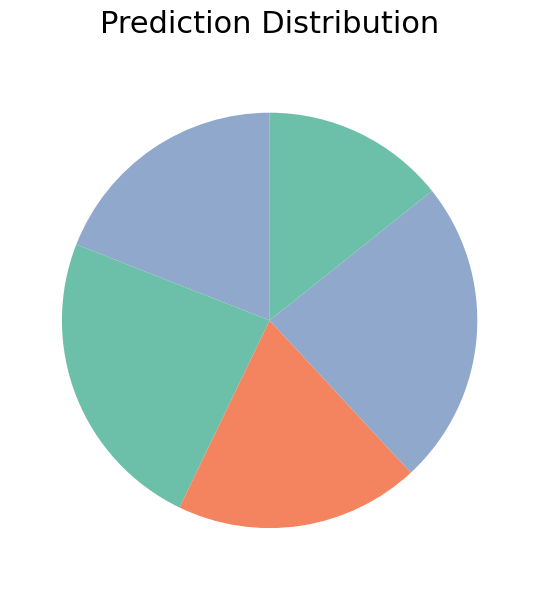

Is there a majority slice in this chart?

No